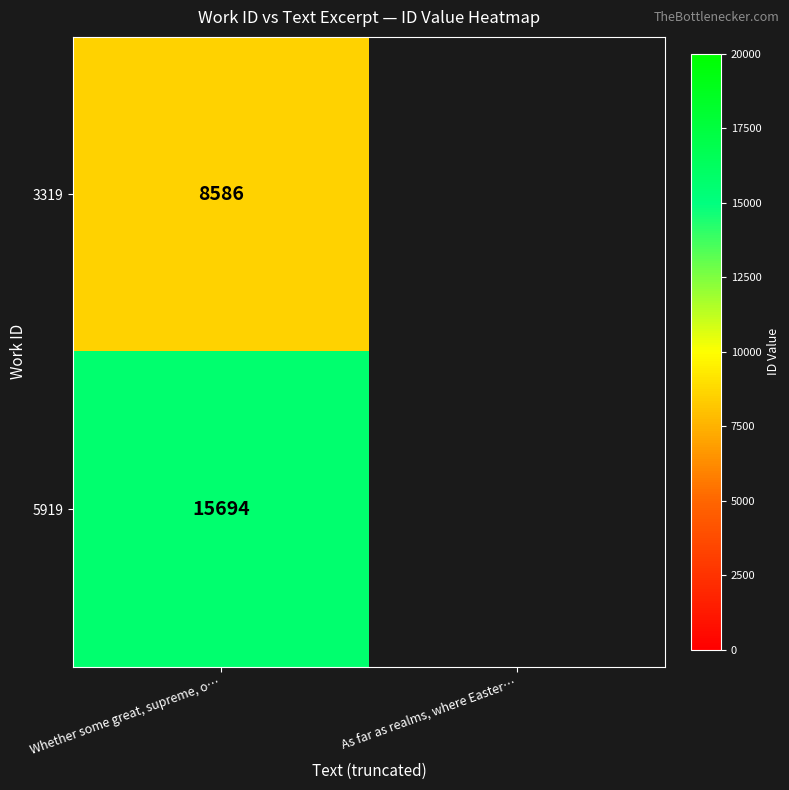

What is the difference between the highest and lowest values at Whether some great, supreme, o…?

7108